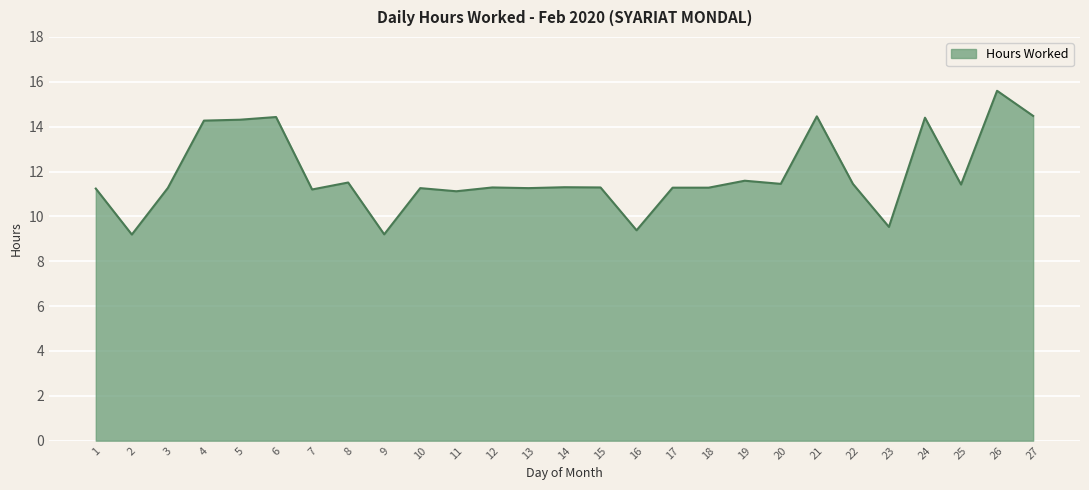

True or false: there are more than 0 points higher than both neighbors.

True